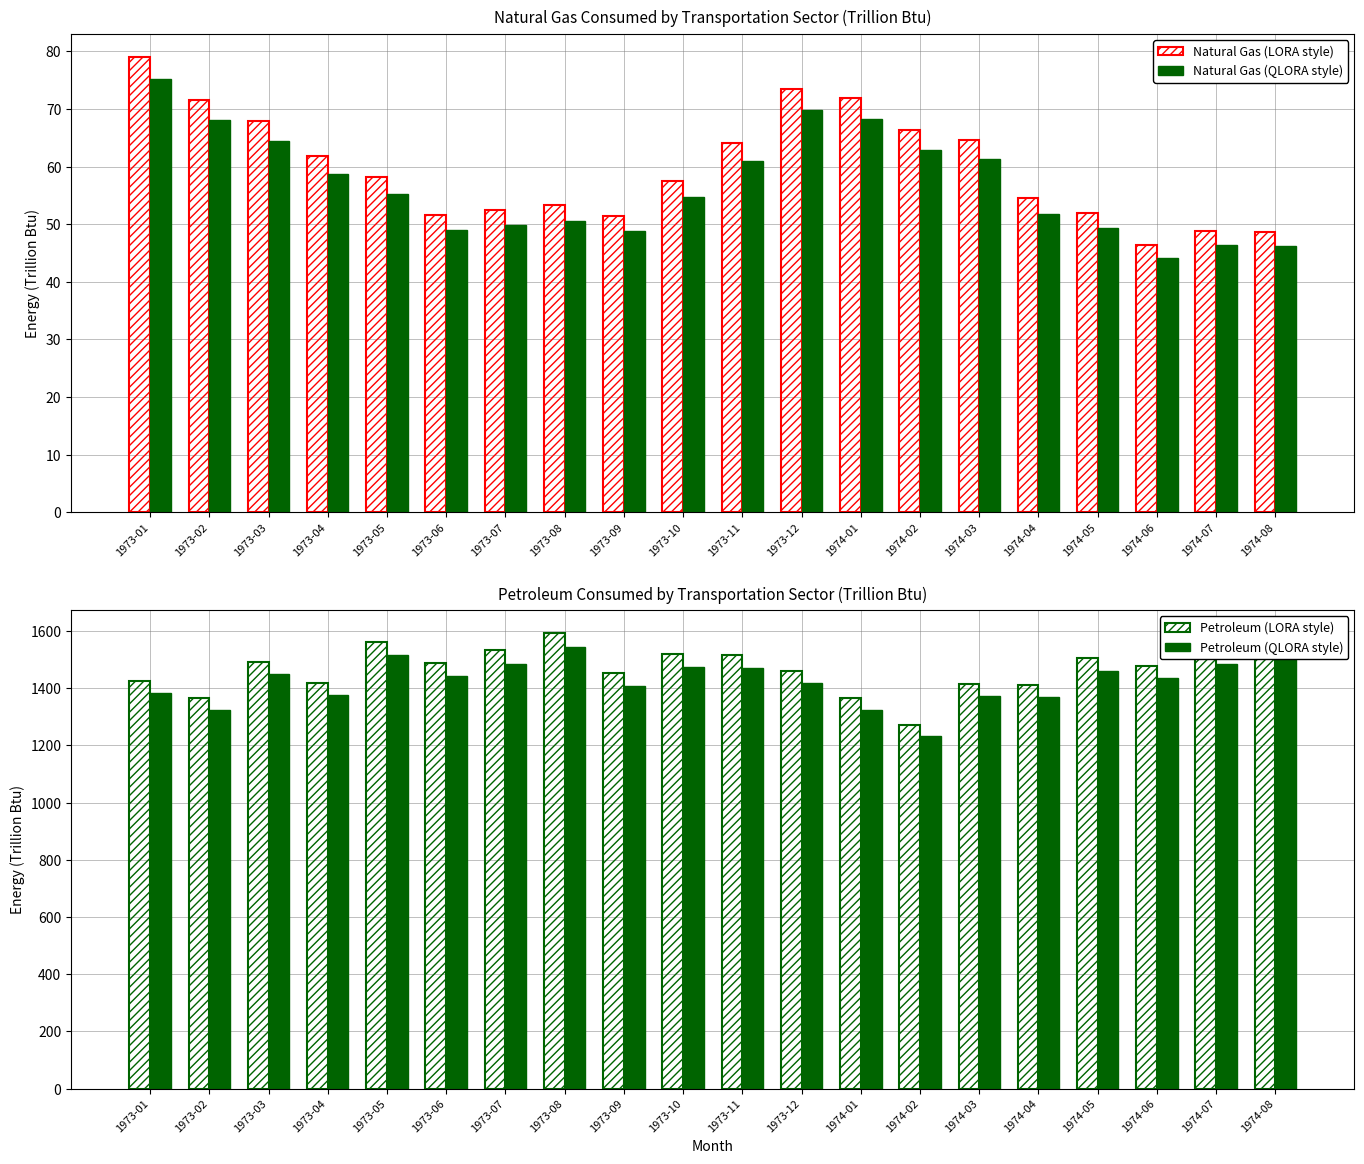

Which has a higher value, 1974-02 or 1974-05?

1974-02